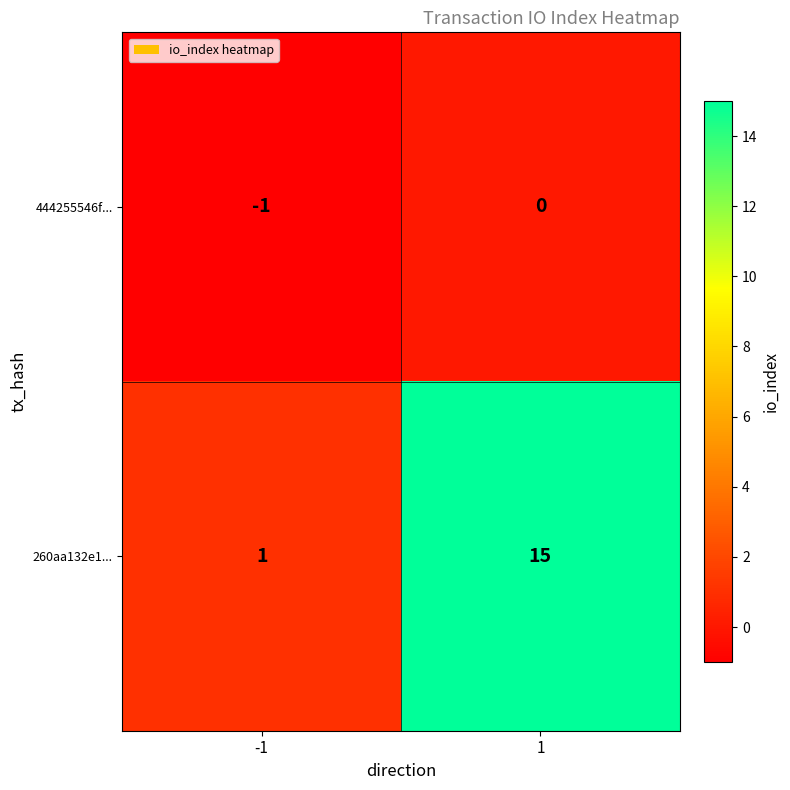

Reading right to left, what are all the values shown in this chart?

444255546f...: 0	-1
260aa132e1...: 15	1